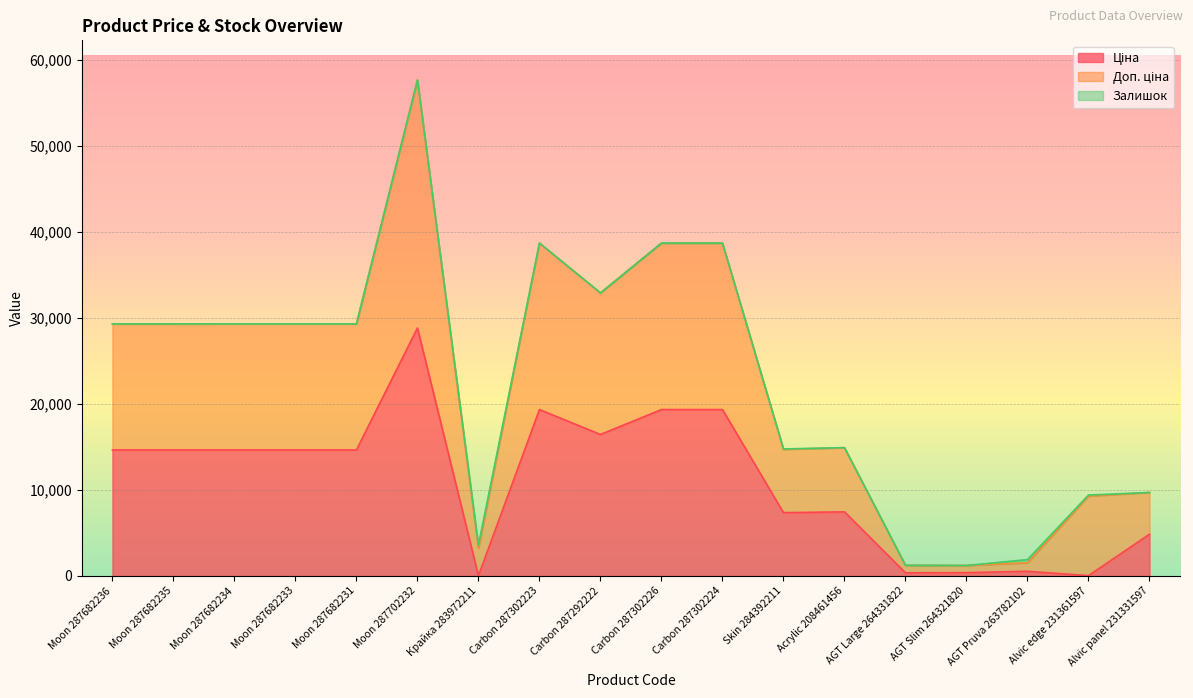

What is the total value across all series at Moon 287682236?

29299.2